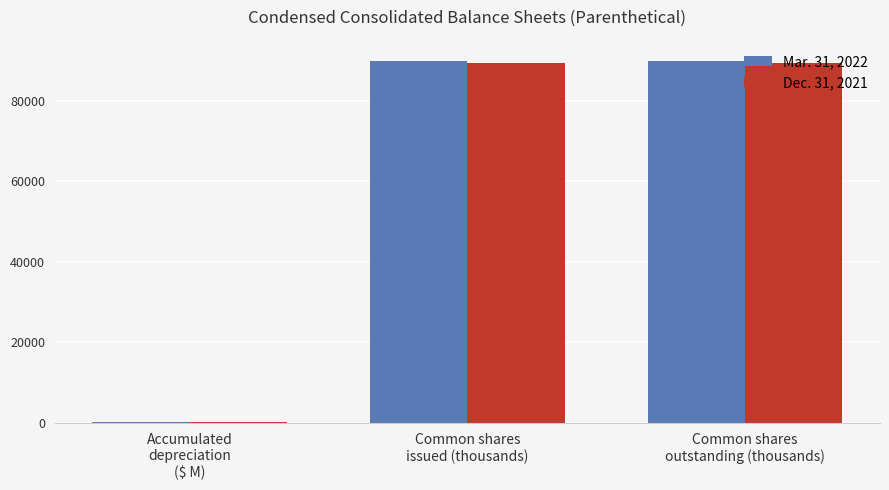

At which label does Mar. 31, 2022 first exceed 89904?

Common shares
issued (thousands)